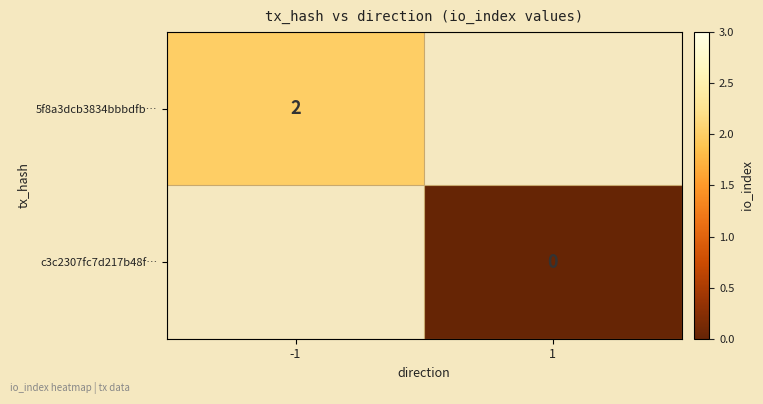

Is it true that 5f8a3dcb3834bbbdfb… equals 1 at -1?

False